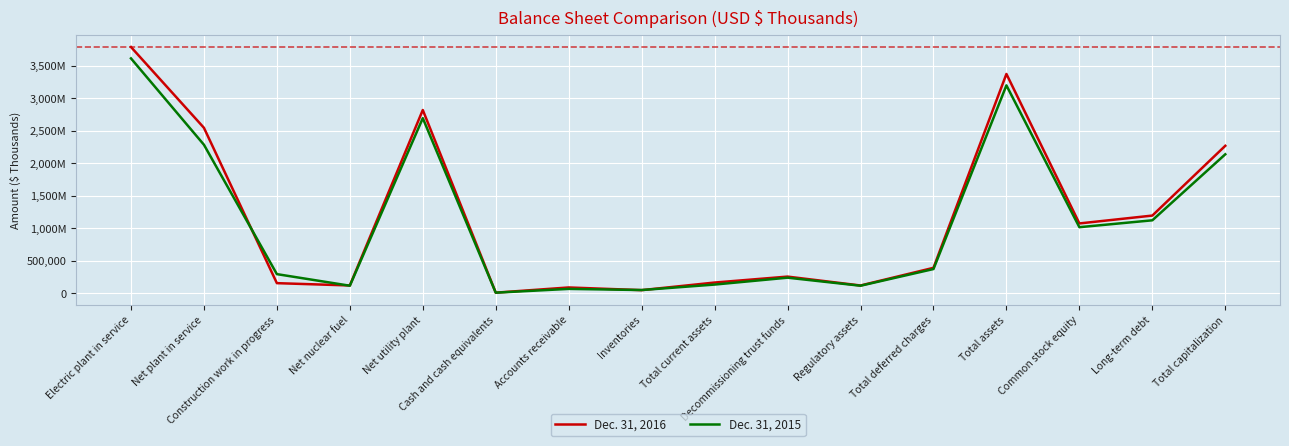

Is the value of Dec. 31, 2016 at Accounts receivable greater than the value of Dec. 31, 2015 at Construction work in progress?

No